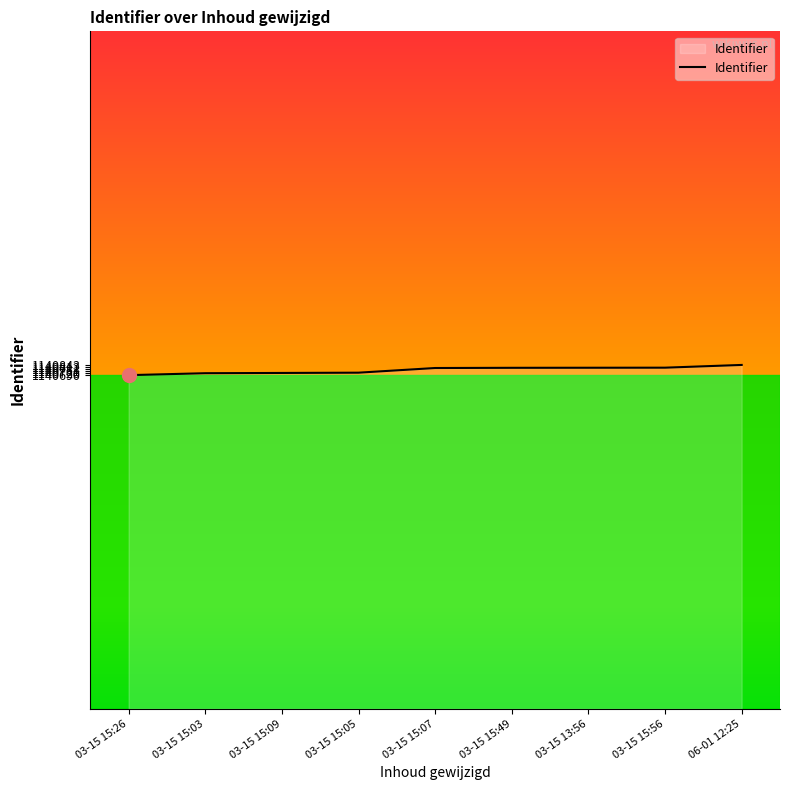

The value at 03-15 15:03 is 1140719. True or false?

True